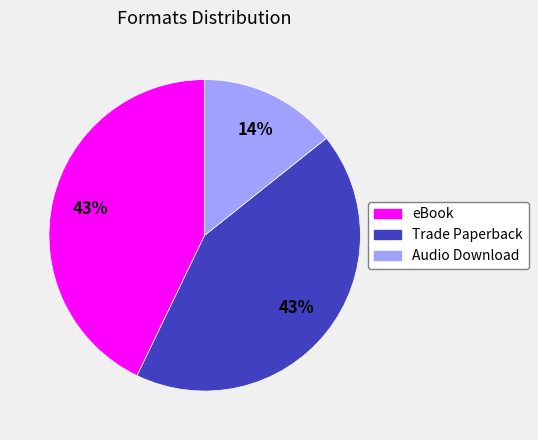

To the nearest percent, what is the combined percentage of Audio Download and Trade Paperback?

57%